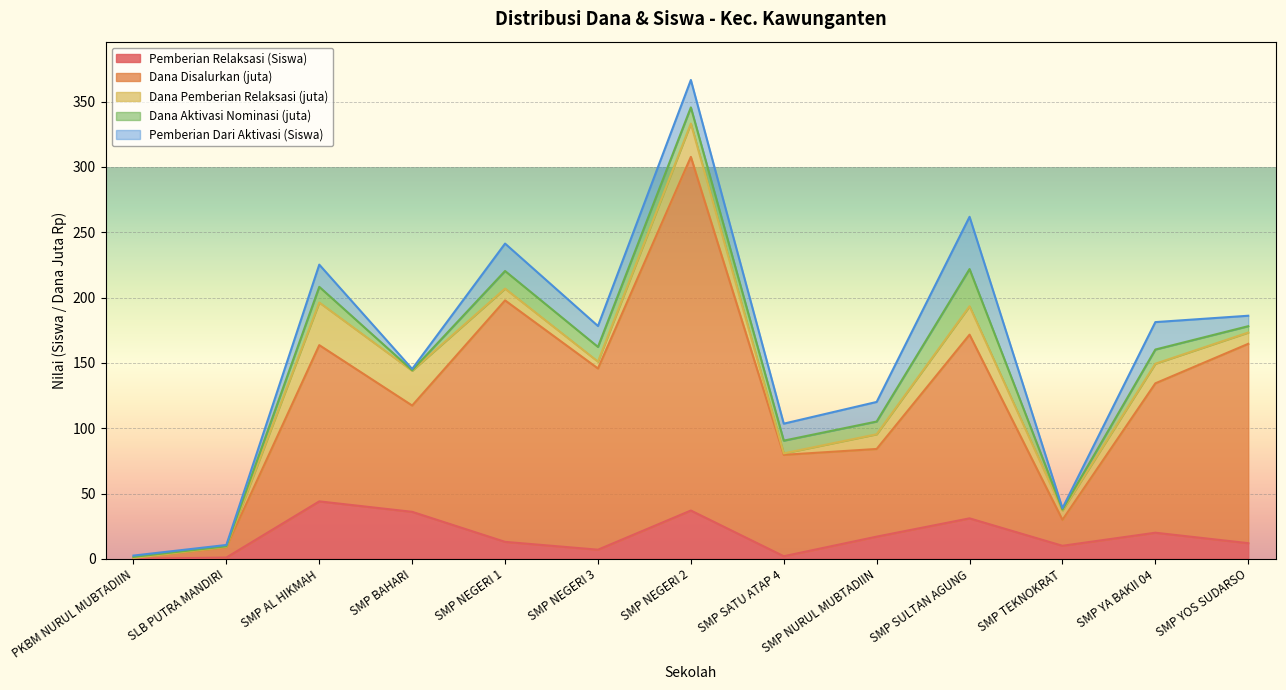

True or false: Dana Disalurkan (juta) and Dana Pemberian Relaksasi (juta) intersect in this chart.

False